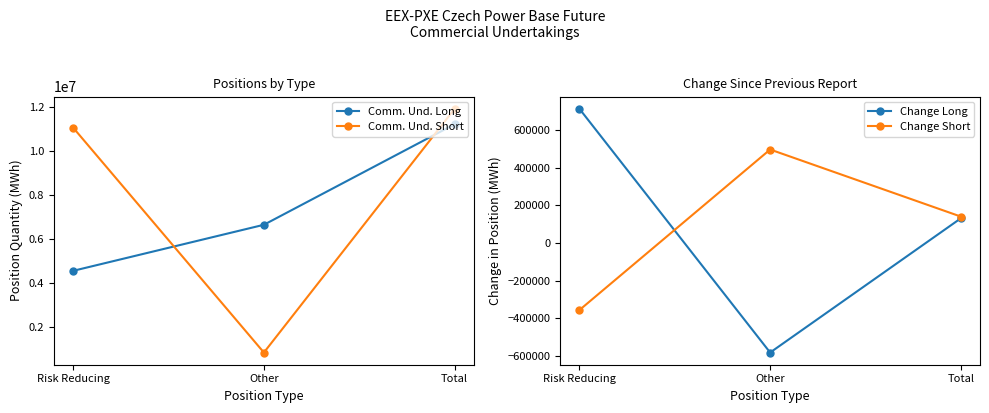

What is the spread (max minus min) of values at Risk Reducing?

11436245